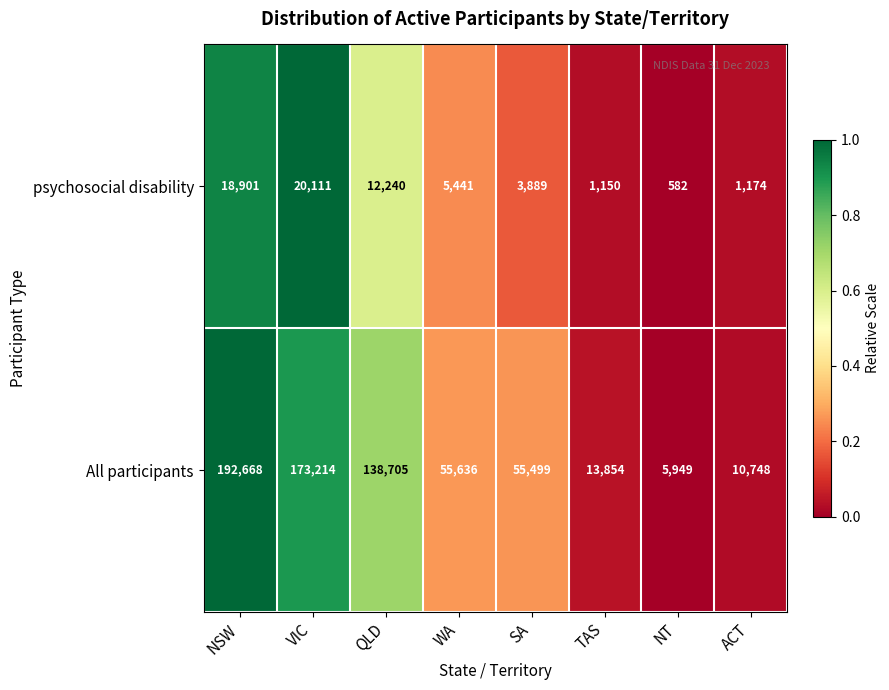

What is the difference between the maximum and second lowest values in the All participants series?

181920